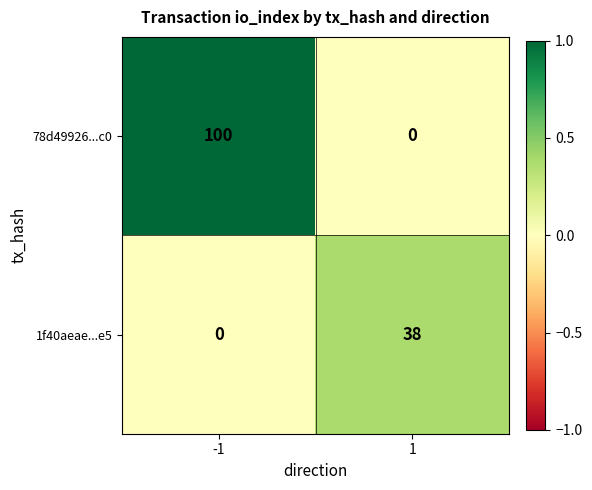

At how many categories does at least one series exceed 0?

2